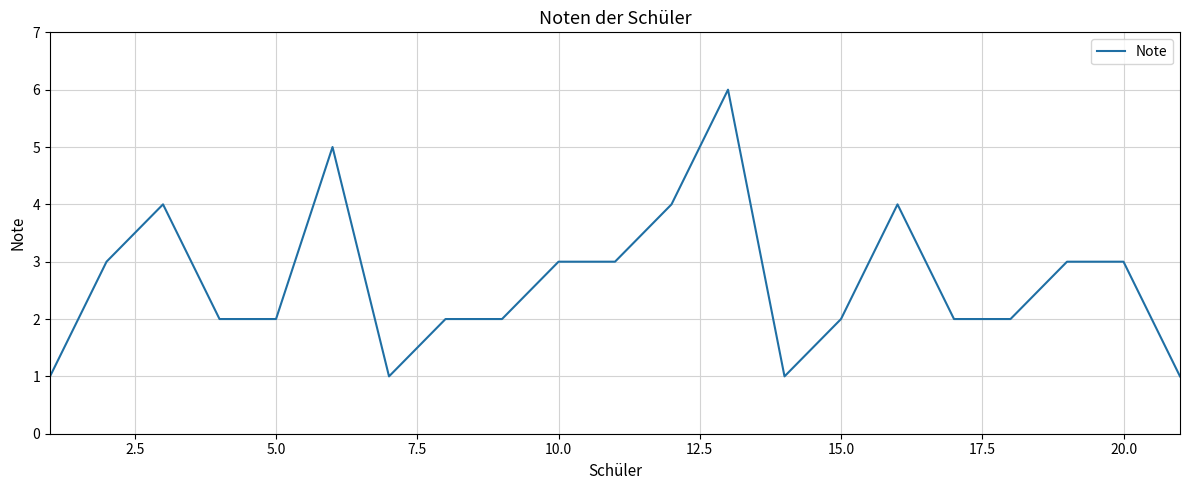

What is the difference between the maximum and minimum values?

5